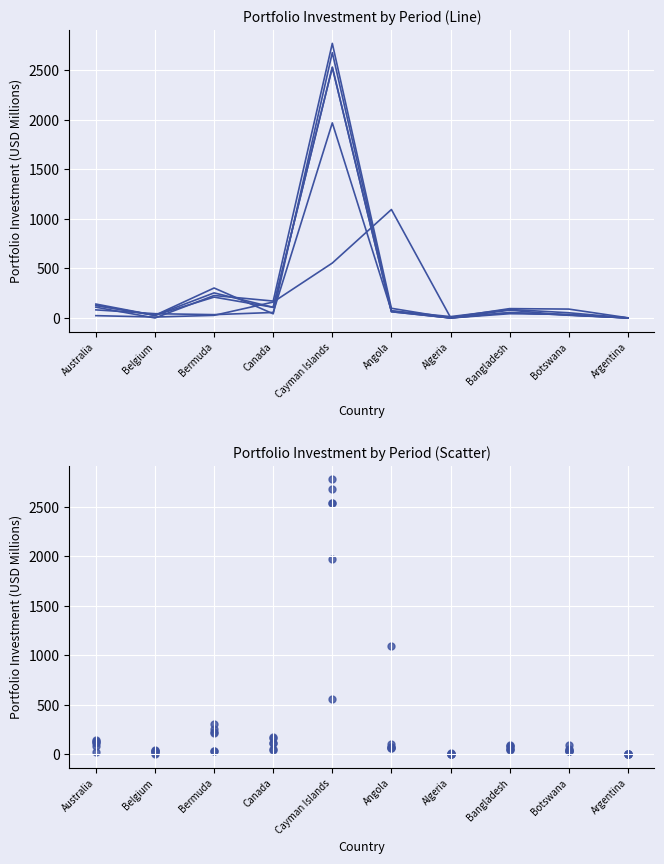

At which category is the sum across all series the highest?

Cayman Islands